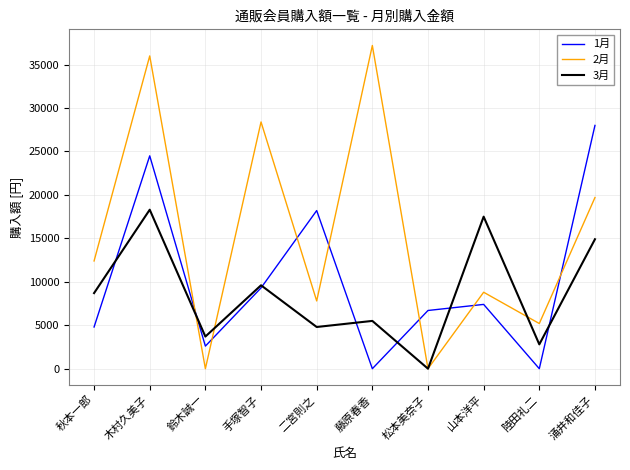

Reading left to right, extract all data points from this chart.

1月: 秋本一郎=4800	木村久美子=24500	鈴木誠一=2600	手塚智子=9300	二宮則之=18200	藤原春香=0	松本美奈子=6700	山本洋平=7400	陸田礼二=0	涌井和佳子=28000
2月: 秋本一郎=12400	木村久美子=36000	鈴木誠一=0	手塚智子=28400	二宮則之=7800	藤原春香=37200	松本美奈子=0	山本洋平=8800	陸田礼二=5200	涌井和佳子=19700
3月: 秋本一郎=8700	木村久美子=18300	鈴木誠一=3700	手塚智子=9600	二宮則之=4800	藤原春香=5500	松本美奈子=0	山本洋平=17500	陸田礼二=2800	涌井和佳子=14900